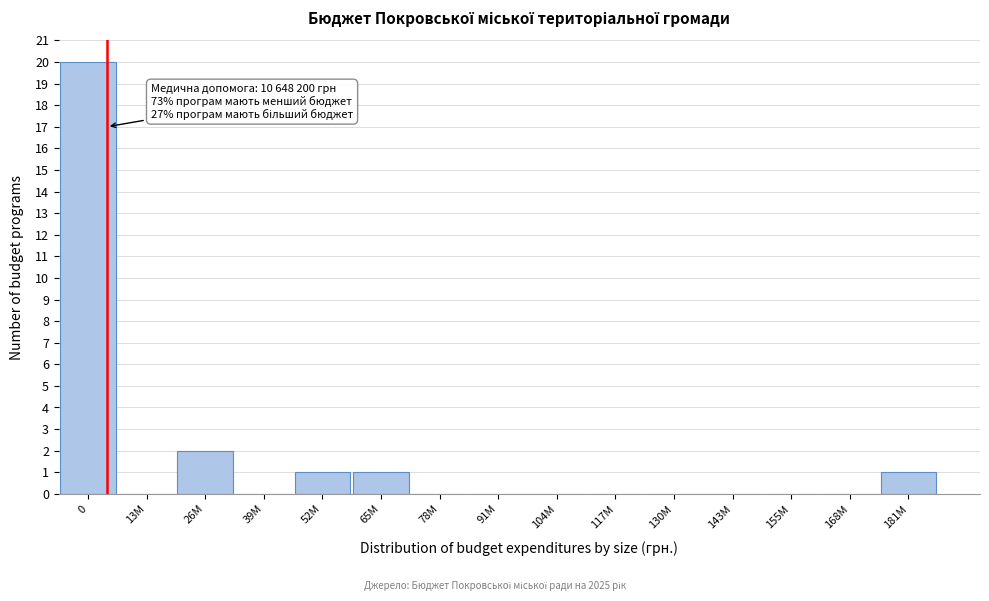

Reading right to left, list all the values displayed in this chart.

181M=1	168M=0	155M=0	143M=0	130M=0	117M=0	104M=0	91M=0	78M=0	65M=1	52M=1	39M=0	26M=2	13M=0	0=20